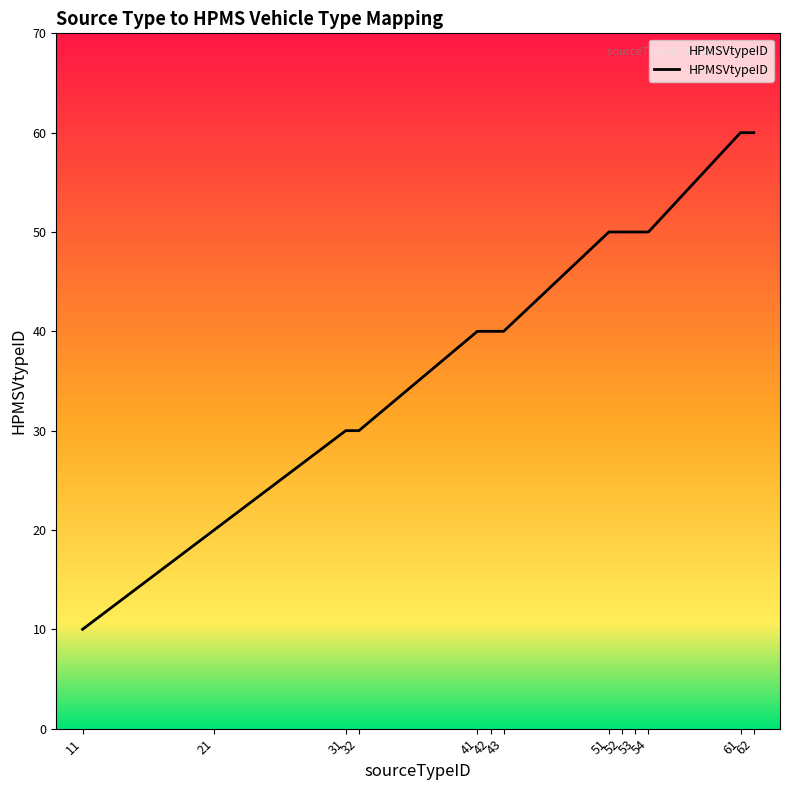

What is the approximate value at 42, to the nearest 5?

40